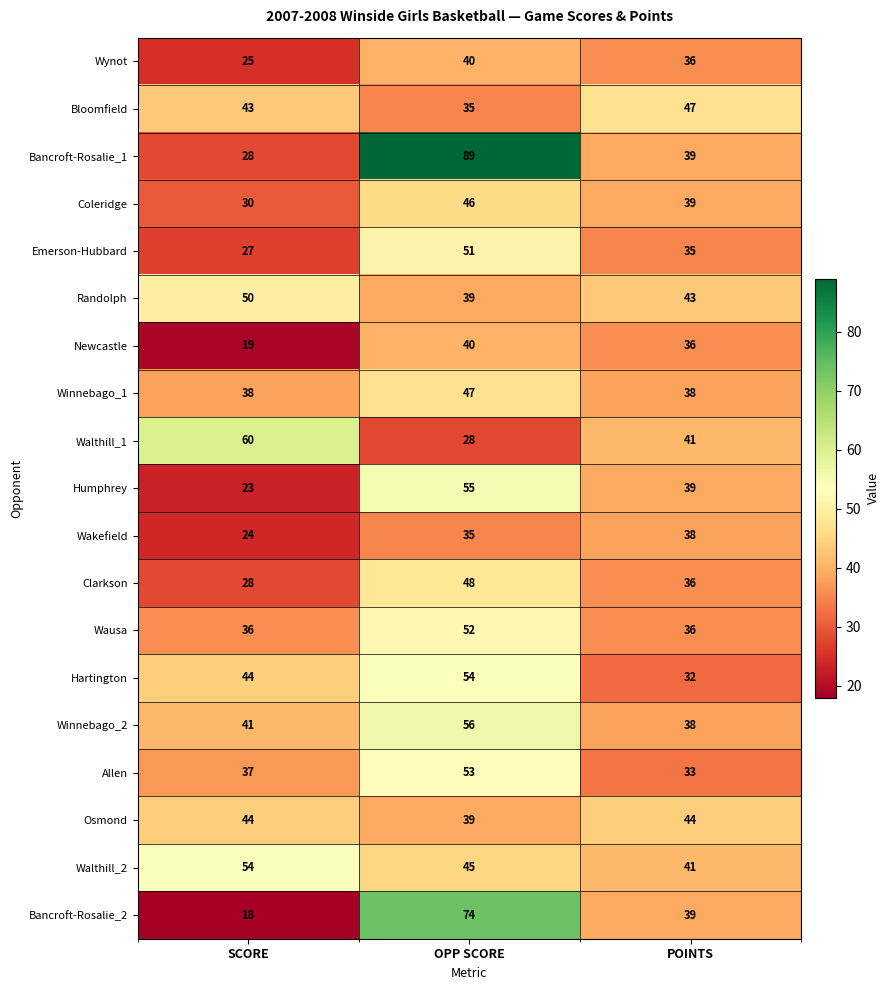

At which category does the chart reach its minimum across all series?

SCORE